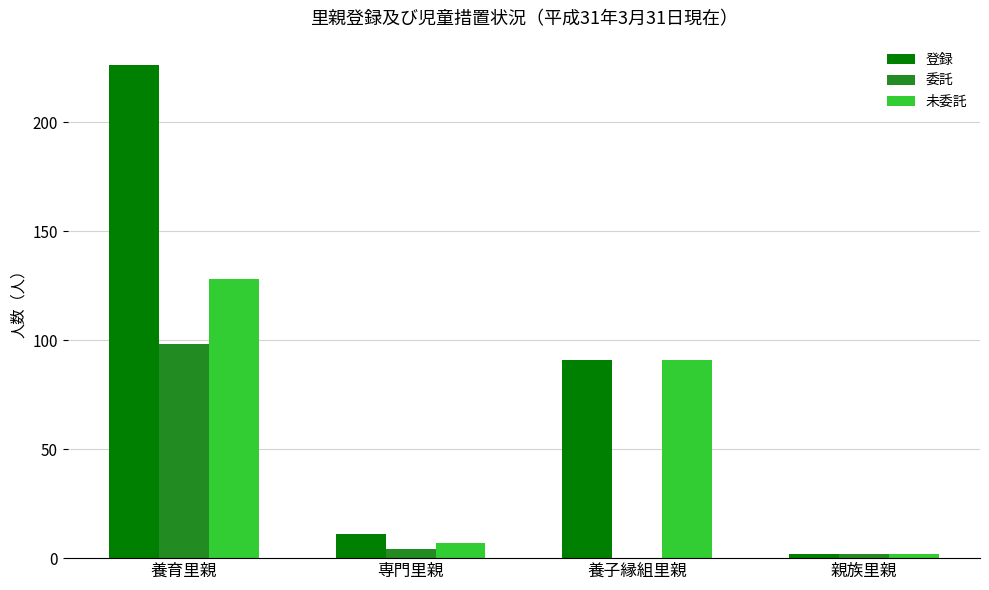

How many groups of bars are there?

4